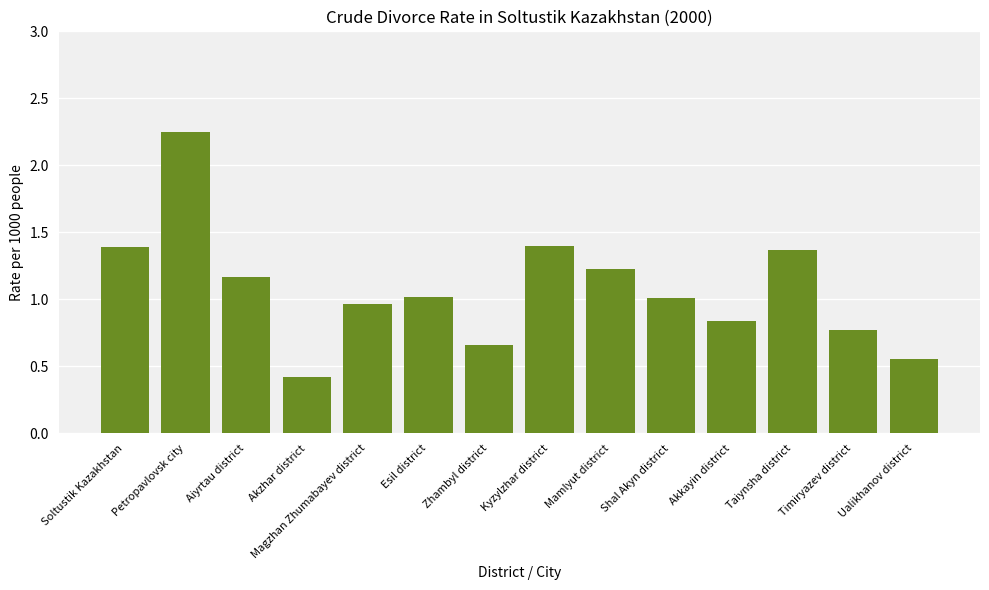

Which label corresponds to the smallest value in the chart?

Akzhar district